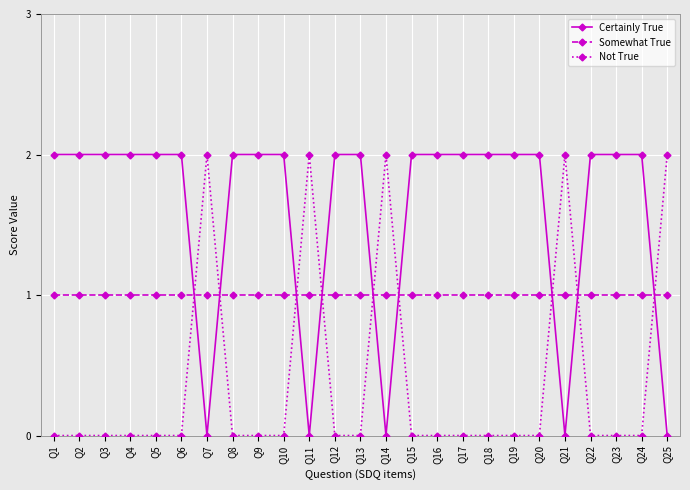

Reading left to right, transcribe all the data shown in this chart.

Certainly True: 2	2	2	2	2	2	0	2	2	2	0	2	2	0	2	2	2	2	2	2	0	2	2	2	0
Somewhat True: 1	1	1	1	1	1	1	1	1	1	1	1	1	1	1	1	1	1	1	1	1	1	1	1	1
Not True: 0	0	0	0	0	0	2	0	0	0	2	0	0	2	0	0	0	0	0	0	2	0	0	0	2